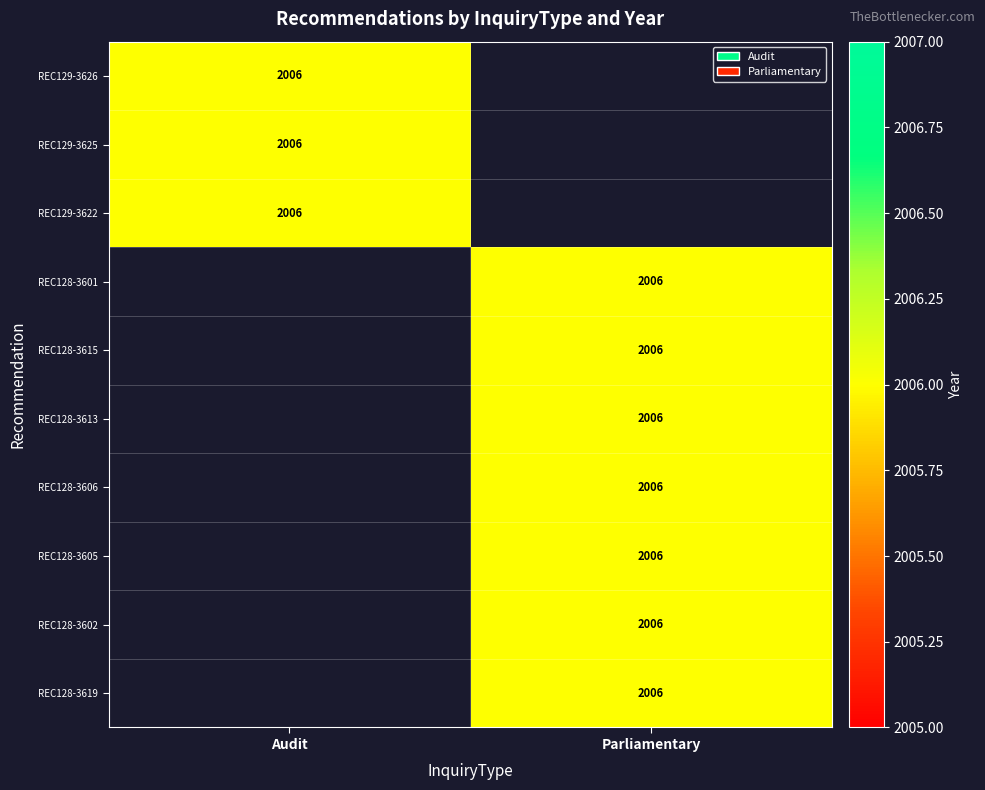

List the labels in order of Audit value, largest first.

REC129-3626, REC129-3625, REC129-3622, REC128-3601, REC128-3615, REC128-3613, REC128-3606, REC128-3605, REC128-3602, REC128-3619